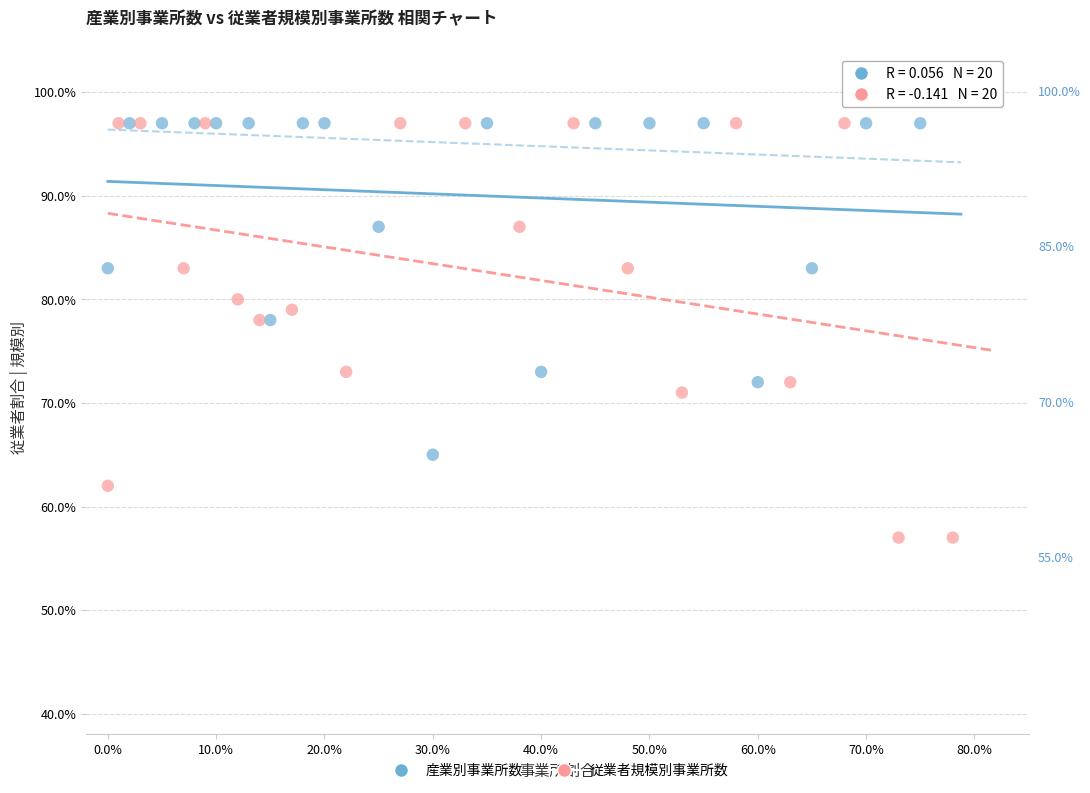

What are all the series names shown in the legend?

産業別事業所数, 従業者規模別事業所数